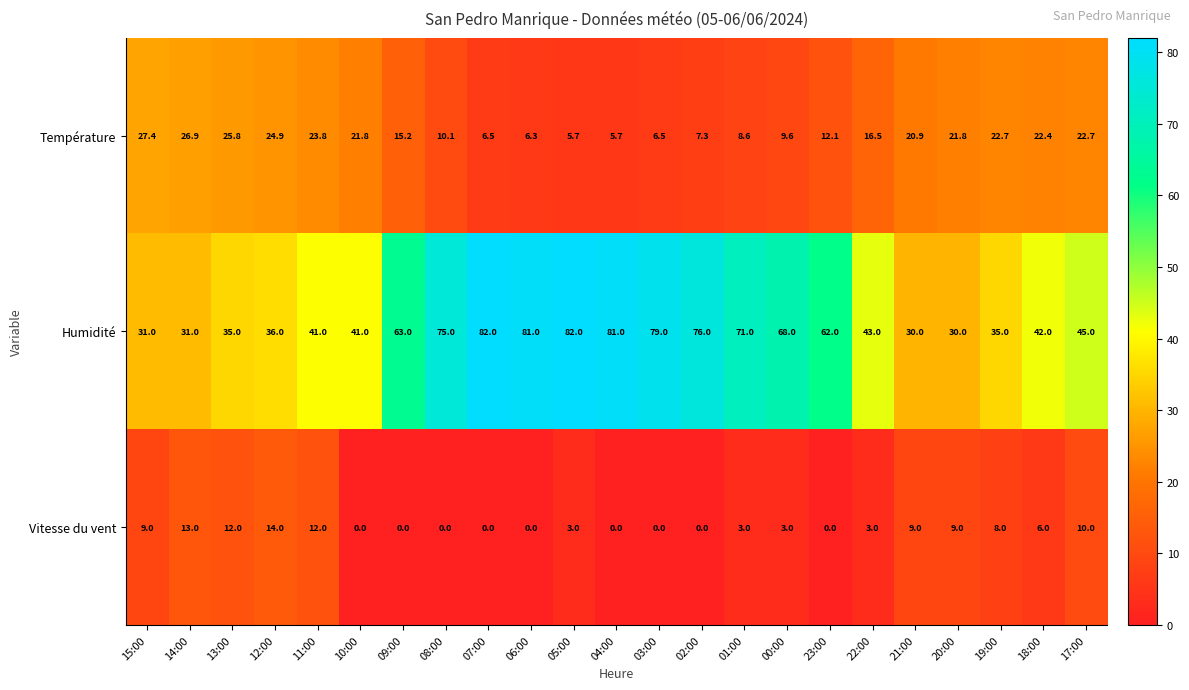

What is the average value of the Température series?

16.1